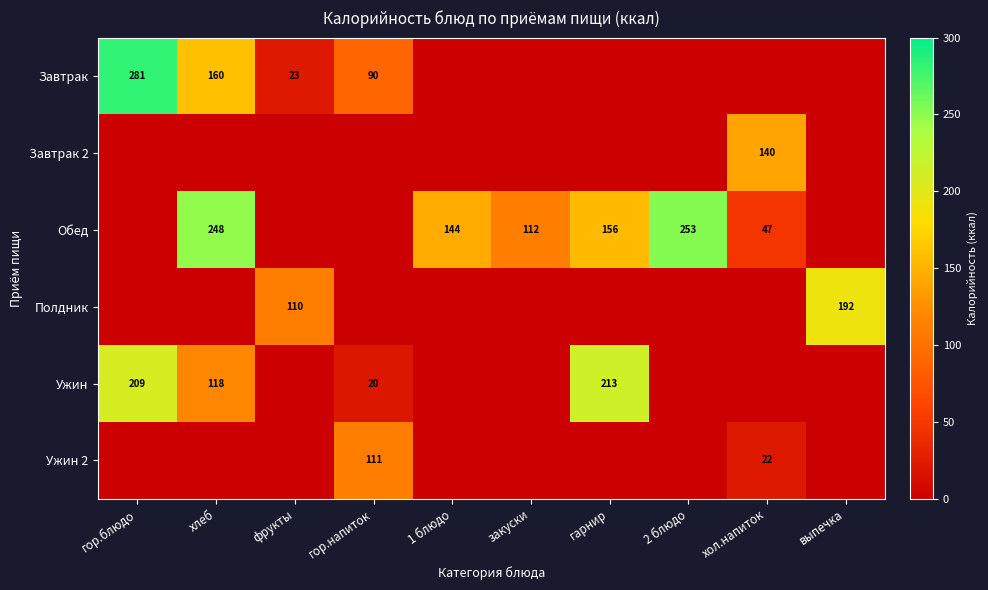

What is the difference between the Обед values at 2 блюдо and закуски?

141